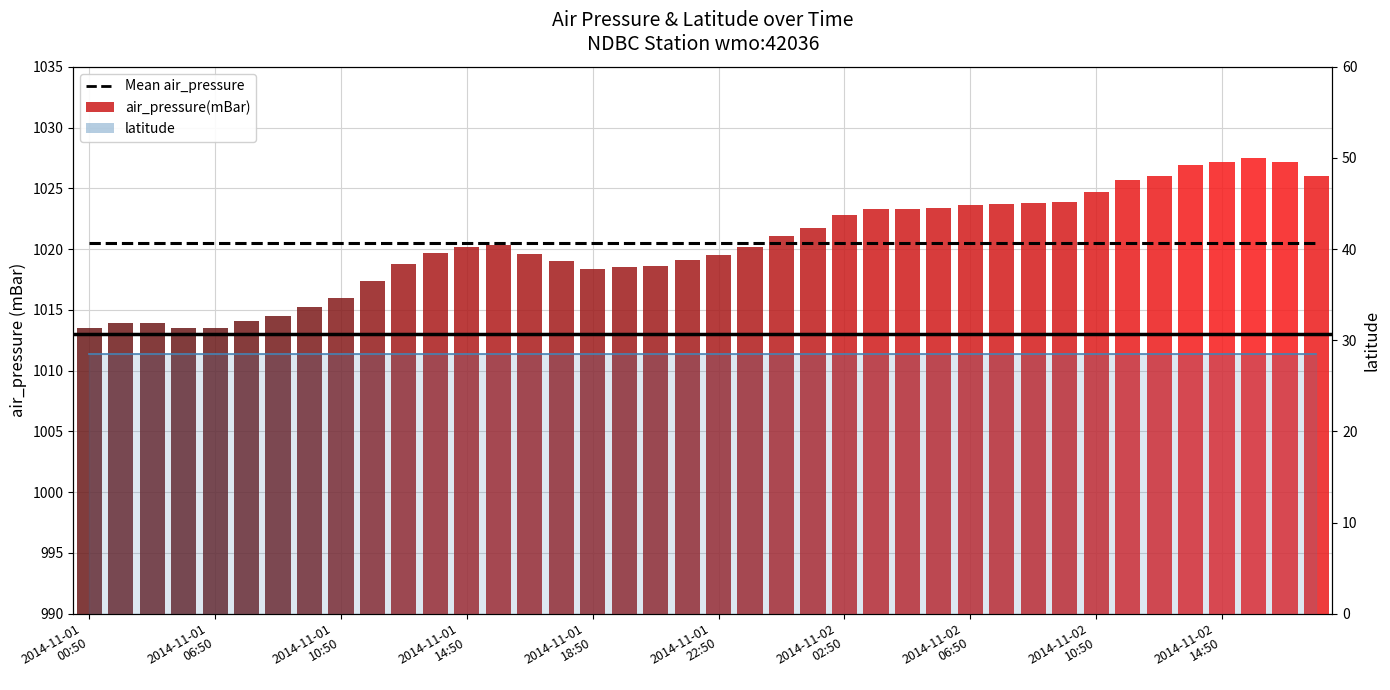

What is the difference between the highest and lowest values at 23?

993.2